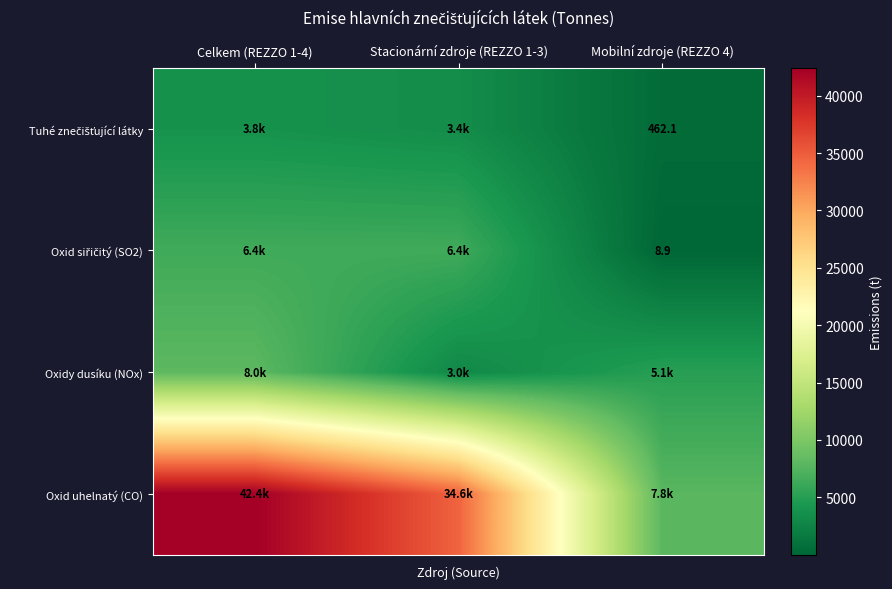

How many data points in Oxid siřičitý (SO2) are less than 6398?

1